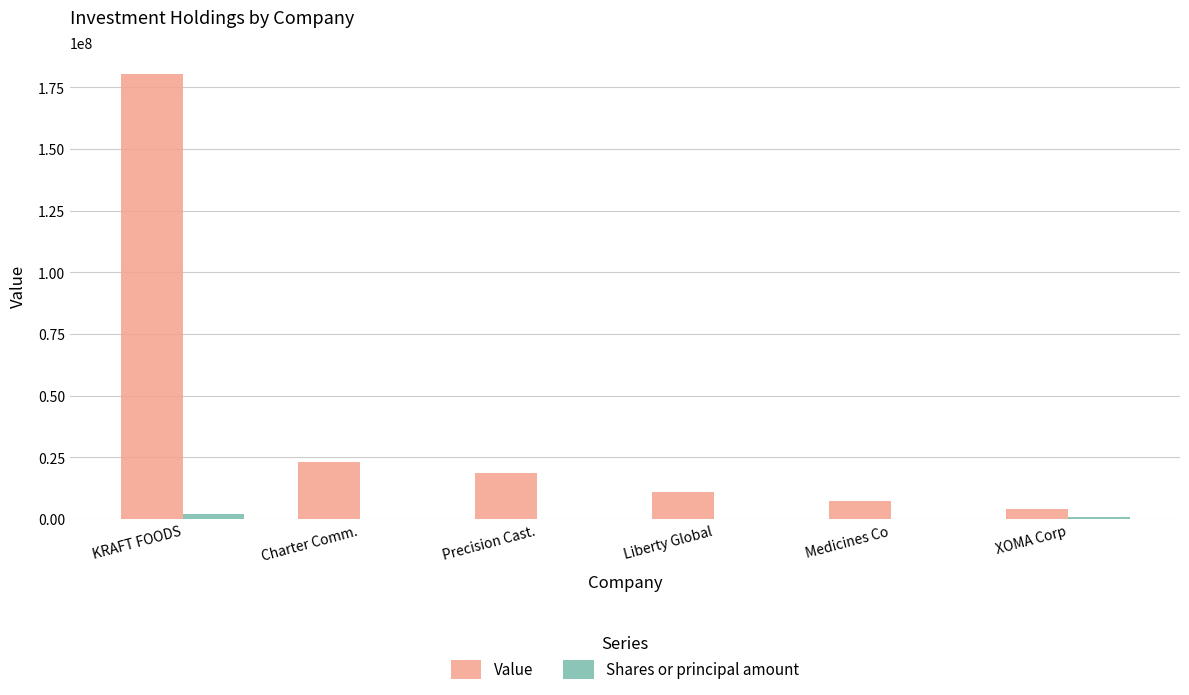

The value of Value at XOMA Corp is 3936000. True or false?

True